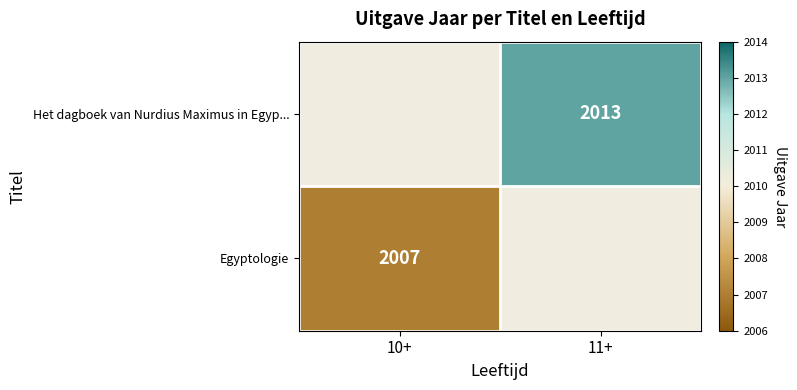

The value of Egyptologie at 10+ is 2007. True or false?

True